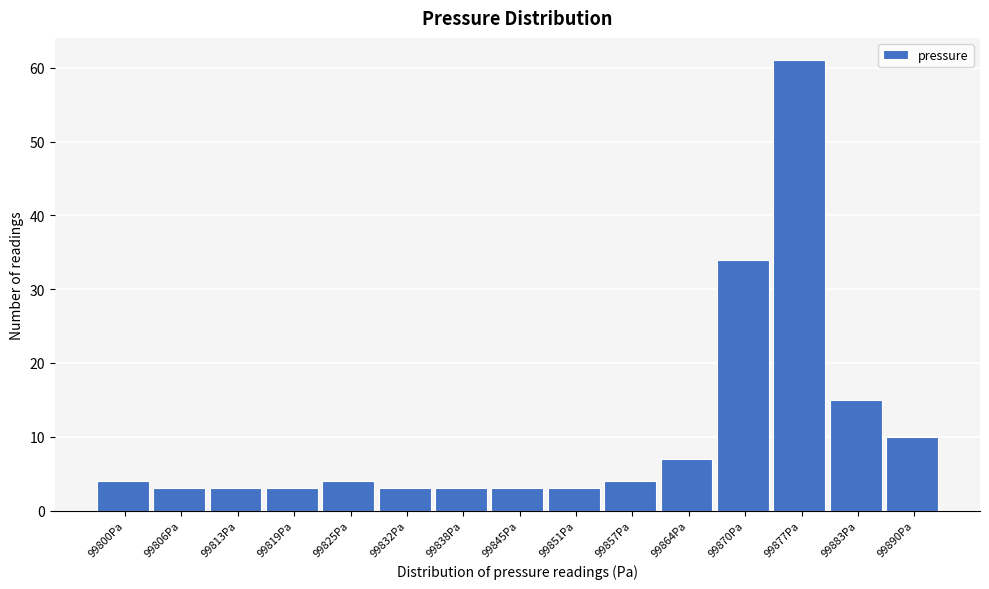

Reading left to right, what are all the values shown in this chart?

99800Pa=4	99806Pa=3	99813Pa=3	99819Pa=3	99825Pa=4	99832Pa=3	99838Pa=3	99845Pa=3	99851Pa=3	99857Pa=4	99864Pa=7	99870Pa=34	99877Pa=61	99883Pa=15	99890Pa=10